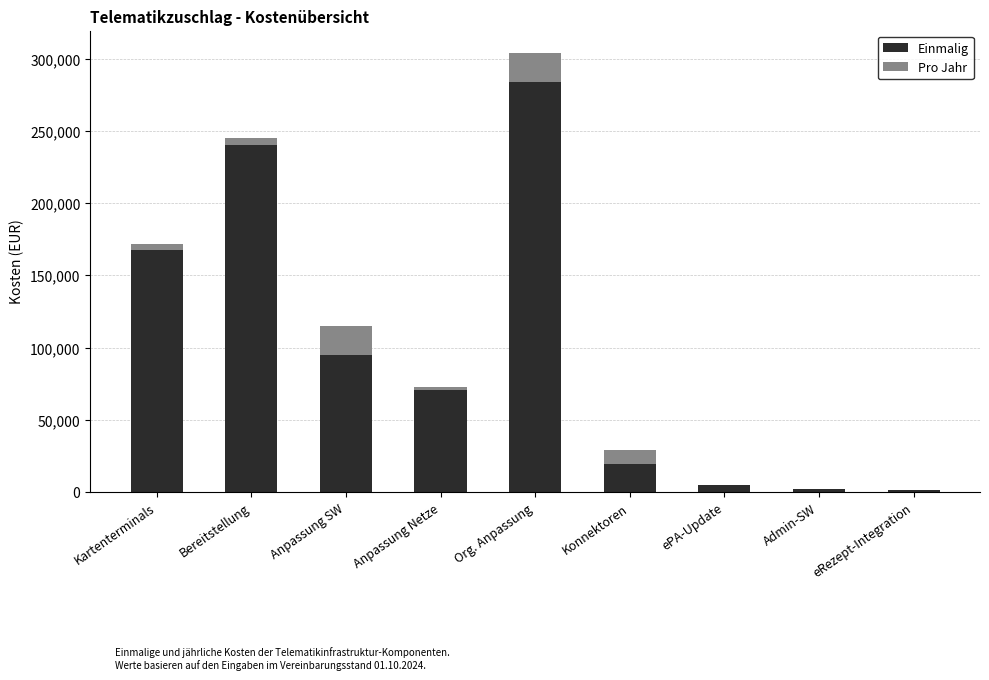

The value of Einmalig at Konnektoren is 19516.0. True or false?

True